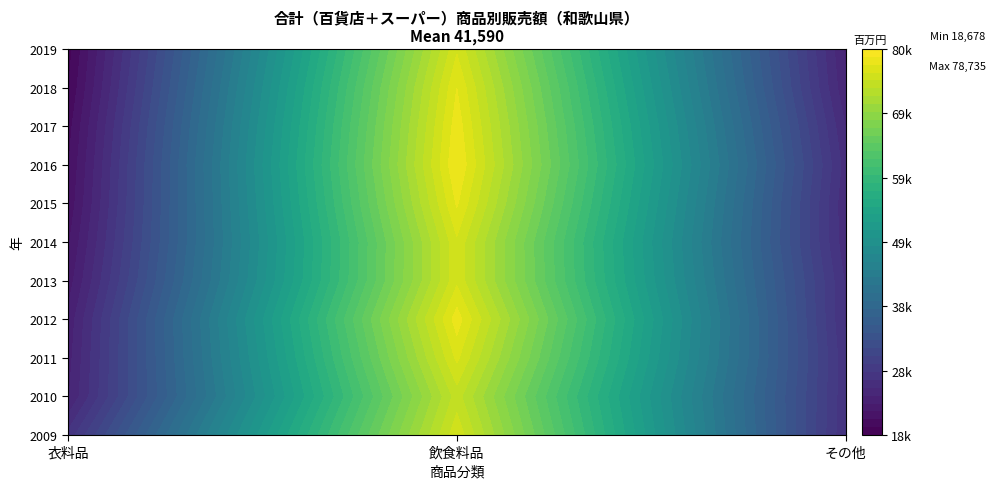

Reading left to right, transcribe all the data shown in this chart.

2009: 27222	75852	26888
2010: 24161	74284	27059
2011: 23776	76503	27110
2012: 23392	78150	26669
2013: 22307	75913	26647
2014: 21547	75970	25942
2015: 20791	77650	25787
2016: 20389	78735	26217
2017: 19927	78220	25508
2018: 19171	77454	24470
2019: 18678	76016	24065